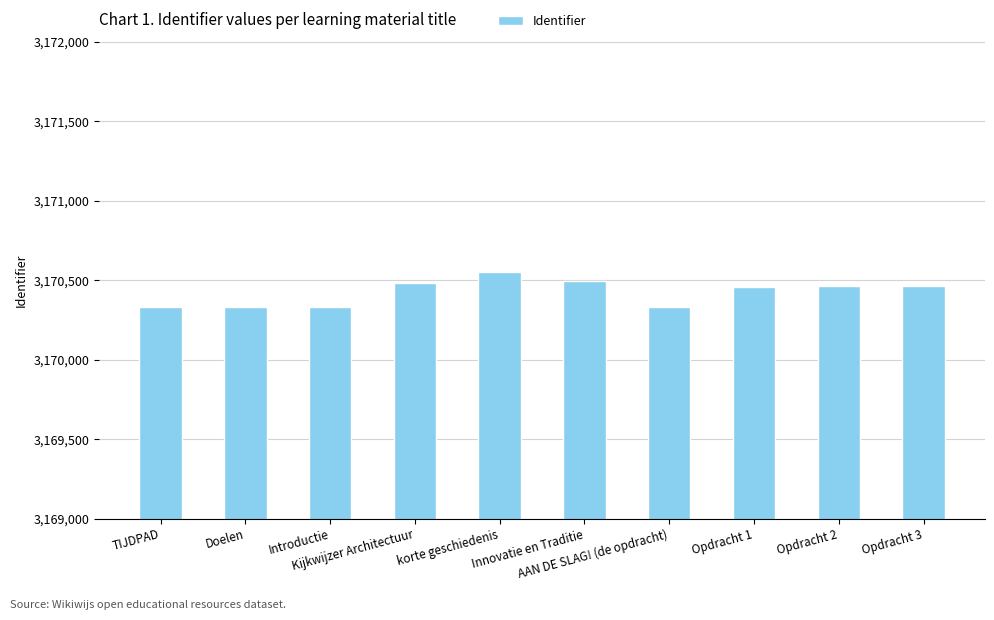

Which category has the highest value across all series?

korte geschiedenis